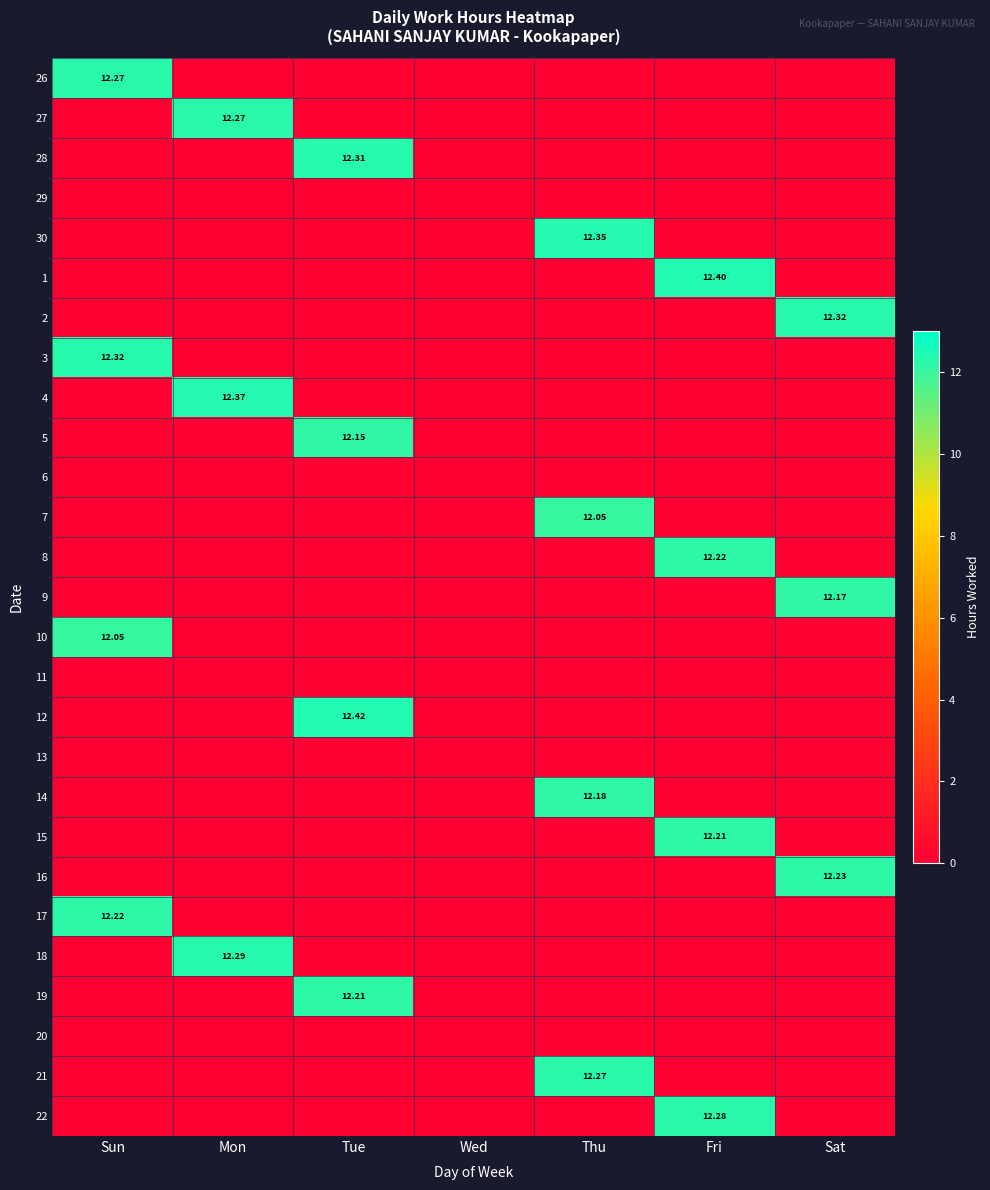

Between Fri and Mon, which is larger?

Fri